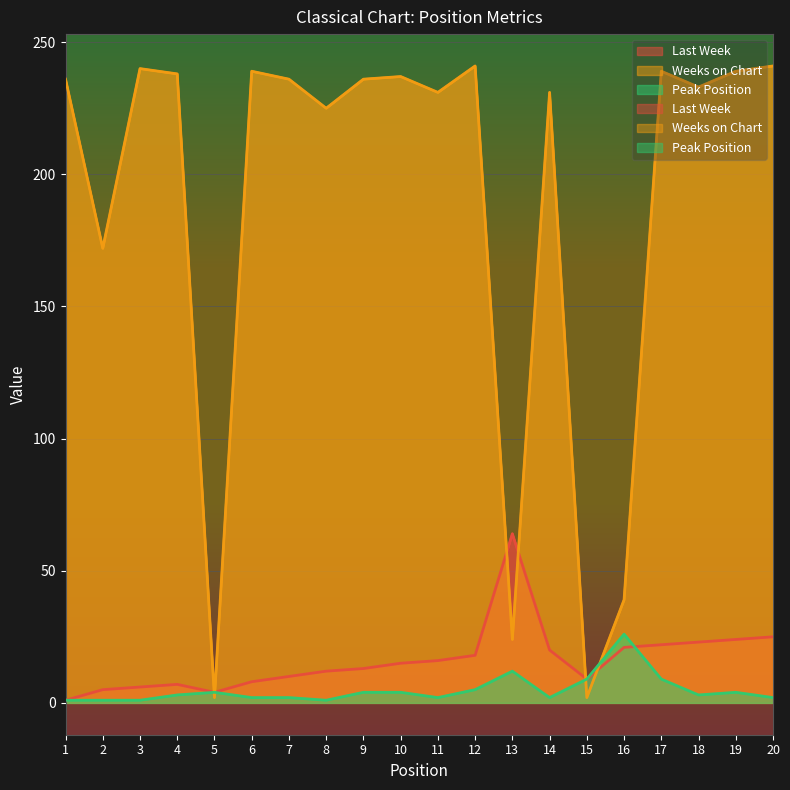

At which category does Last Week reach its first local peak?

4